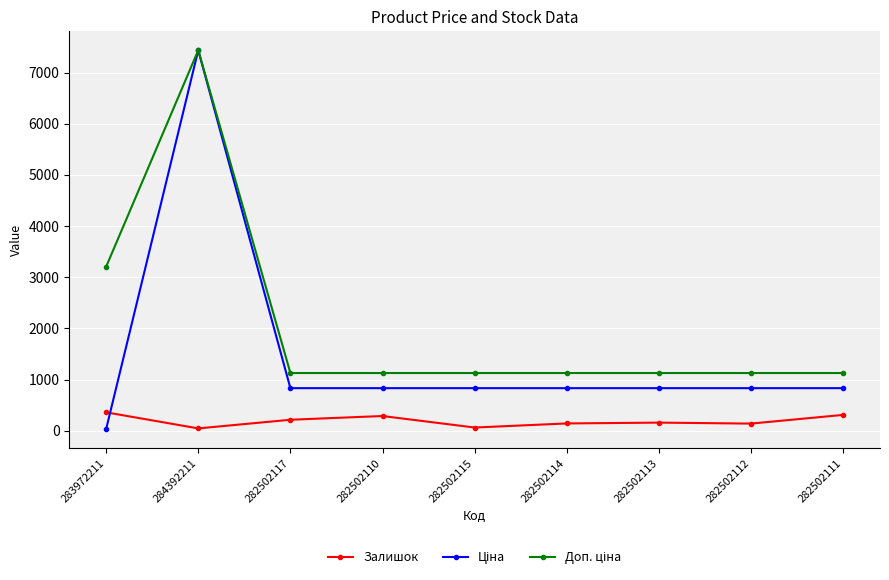

True or false: Залишок has more than 2 interior local peaks.

False